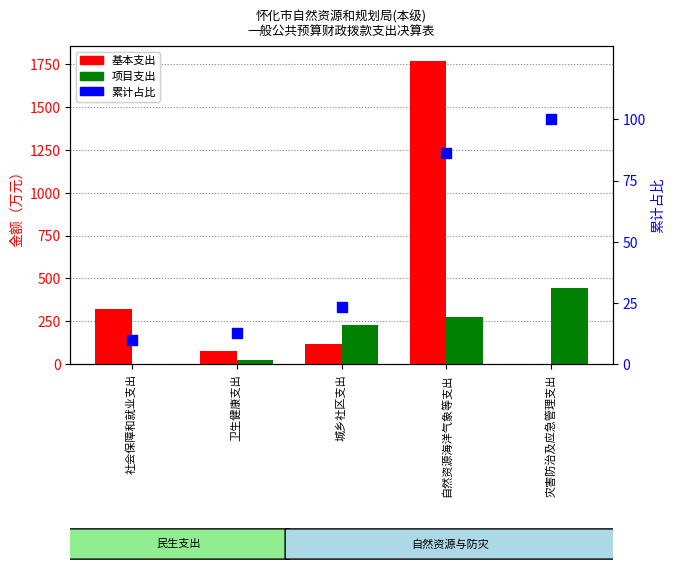

What is the total value across all series at 卫生健康支出?

110.2